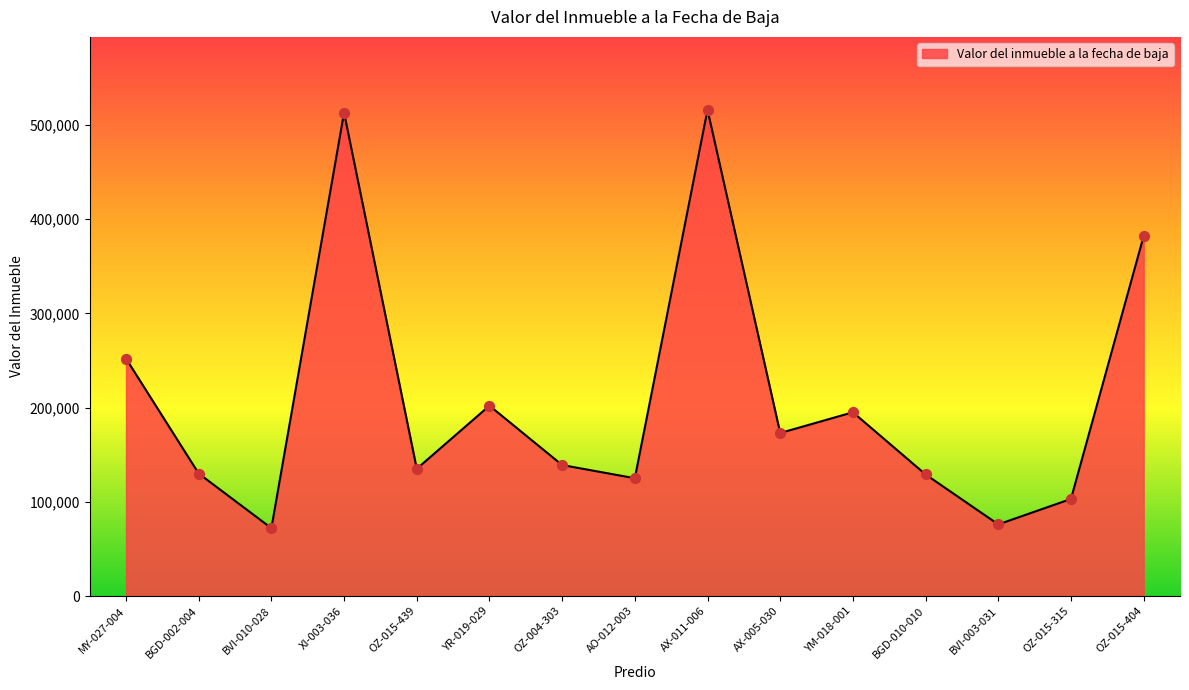

Between OZ-015-439 and XI-003-036, which is larger?

XI-003-036